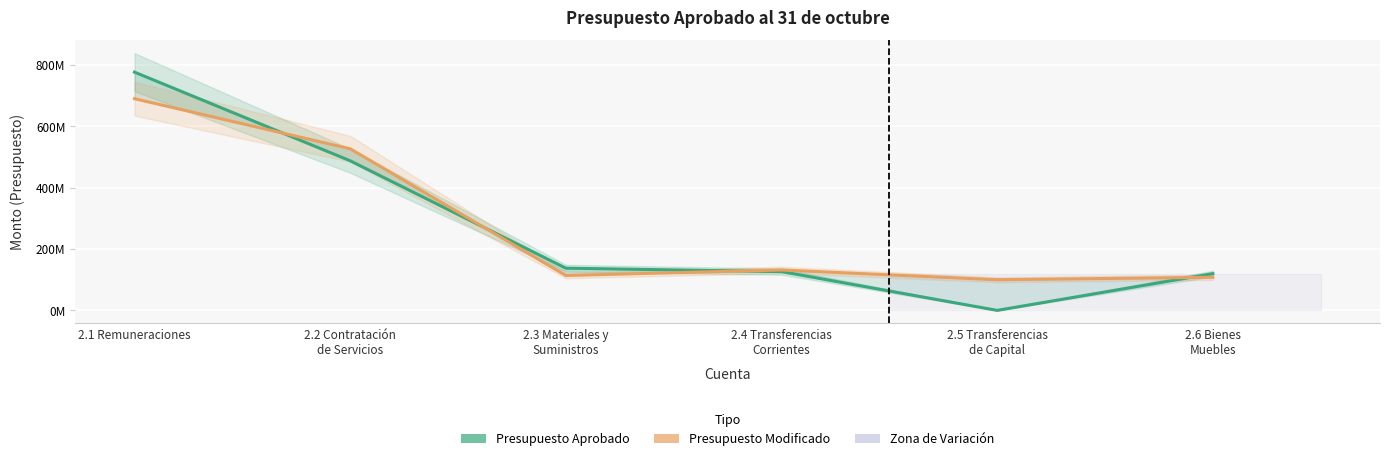

What is the value of the Presupuesto Modificado point at the 1st from the left?

690216207